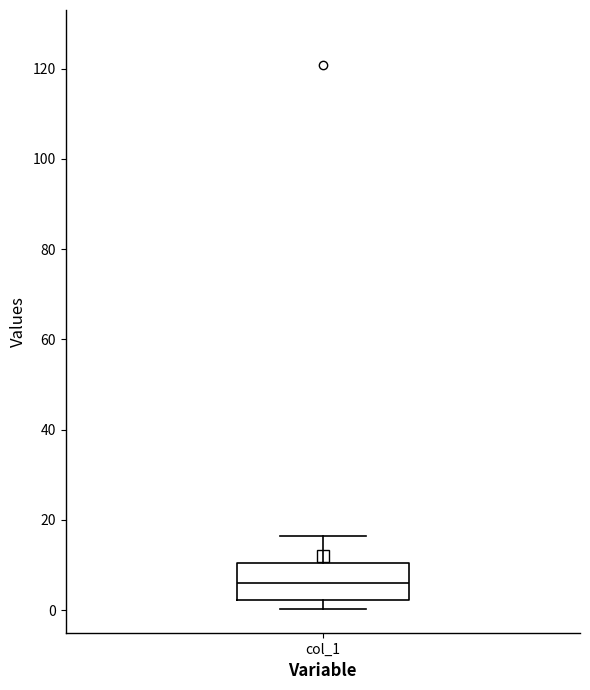

Read this box plot against the y-axis: the position of the median line, the range covered by the box, and the ends of both whiskers. The values are not printed on the chart, so give them approximately, as read against the axis.

median 6, box 2 to 10, whiskers 0 to 16